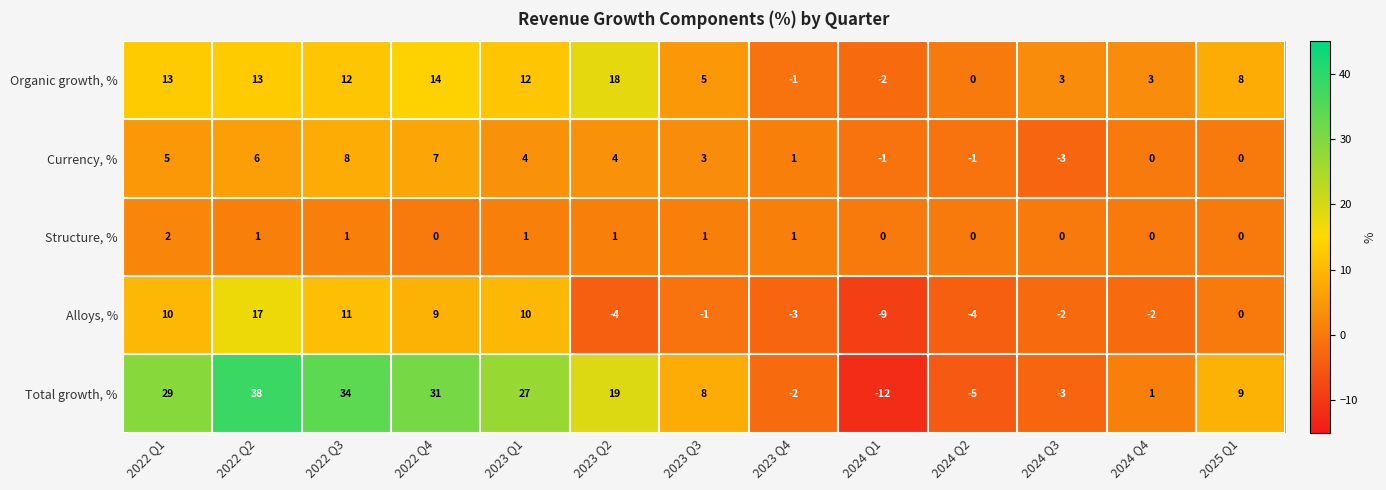

What is the difference between the maximum and minimum values in the Total growth, % series?

50